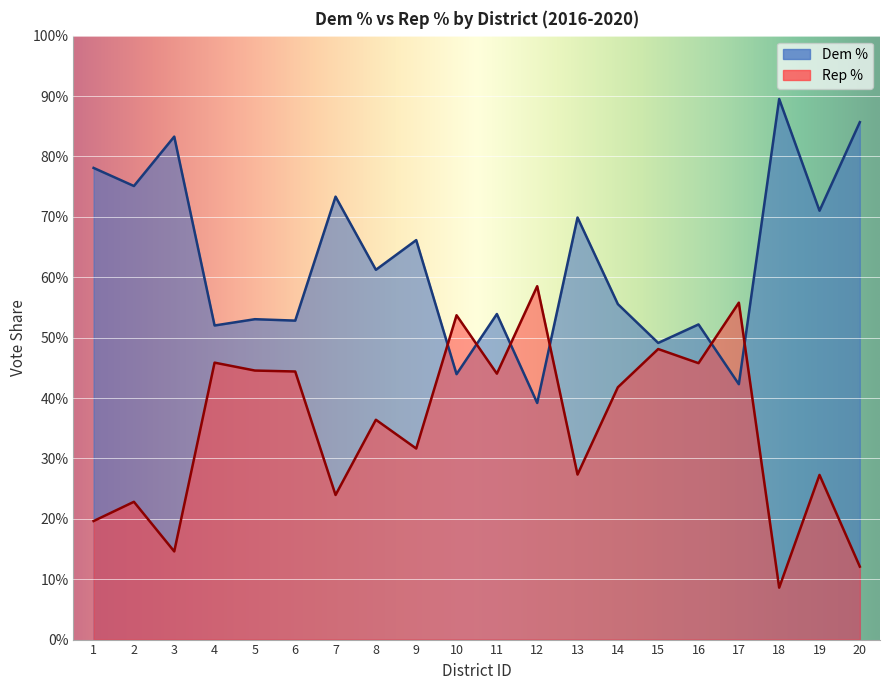

What is the difference between the maximum and minimum values in the Dem % series?

0.5